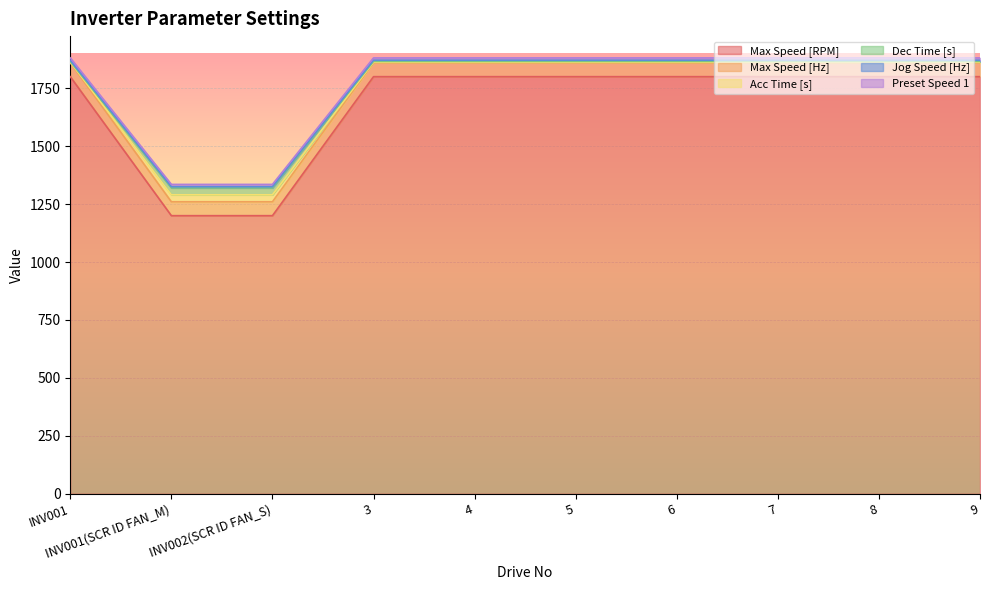

What is the minimum value for Max Speed [RPM]?

1200